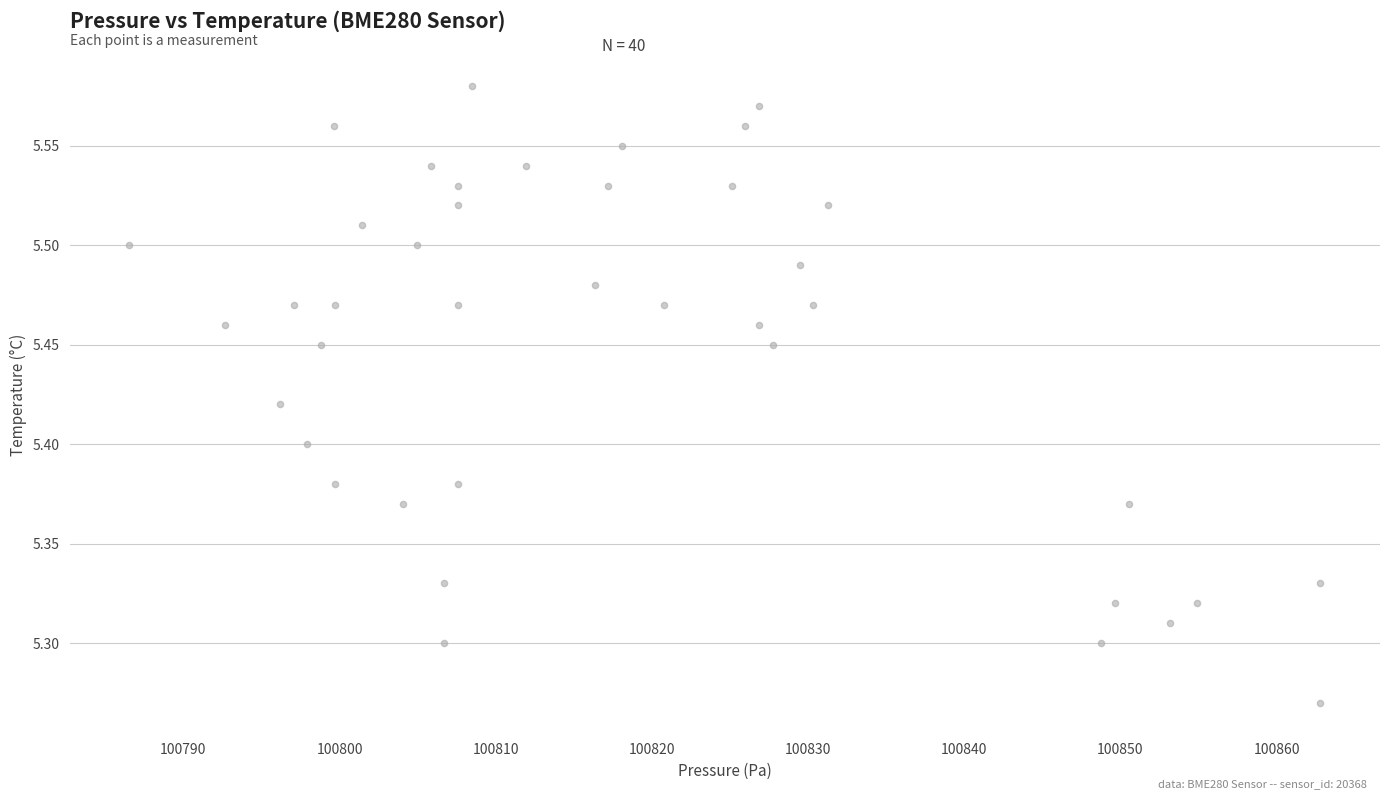

What is the range of X values (max minus min)?

76.3